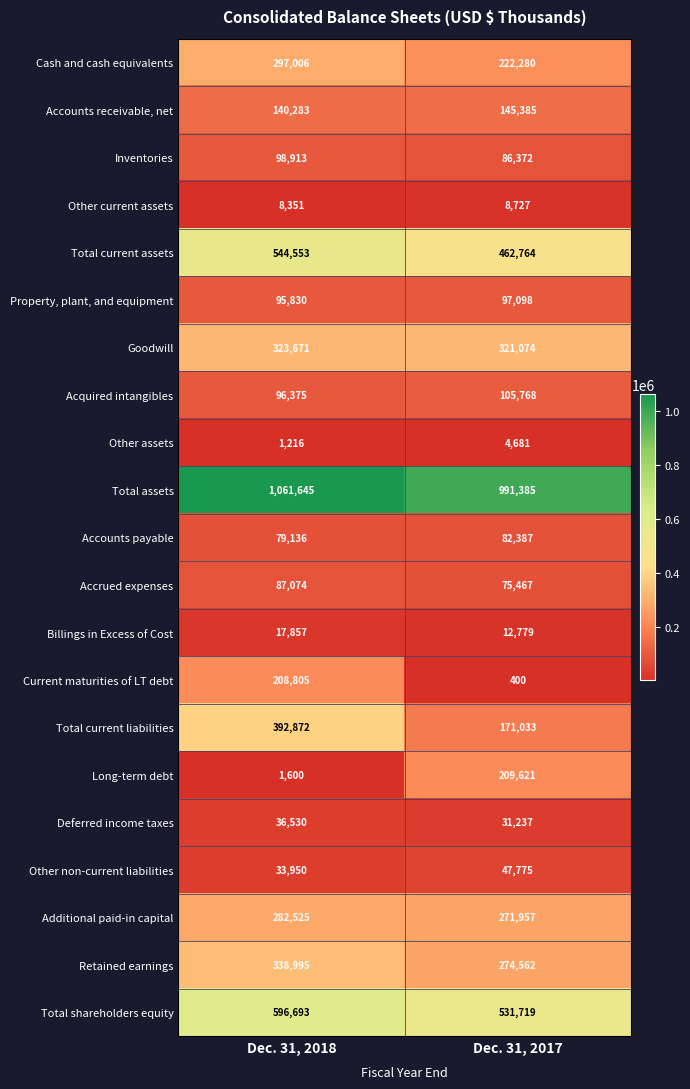

Between Dec. 31, 2018 and Dec. 31, 2017, which series saw the biggest shift?

Total current liabilities